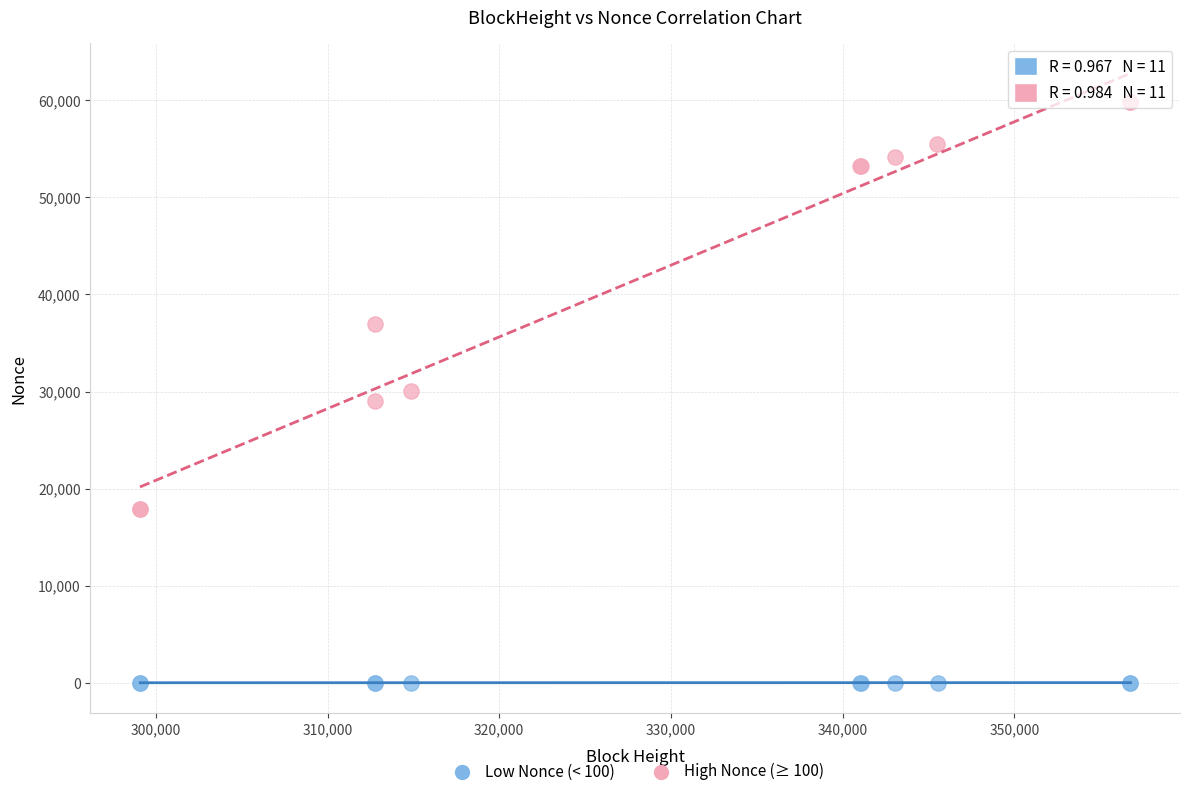

Which series contains the highest Y value?

High Nonce (≥ 100)